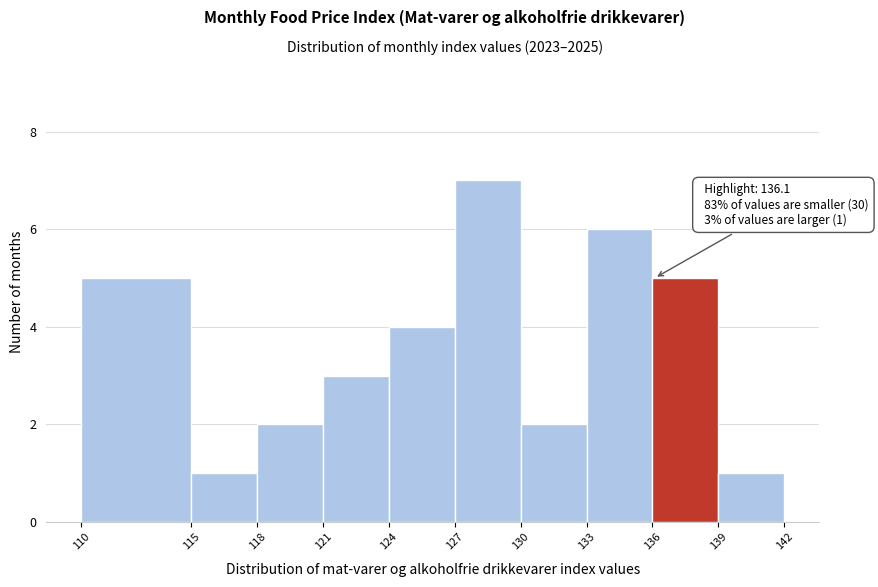

Which range on the x-axis has the tallest bar?

127 to 130